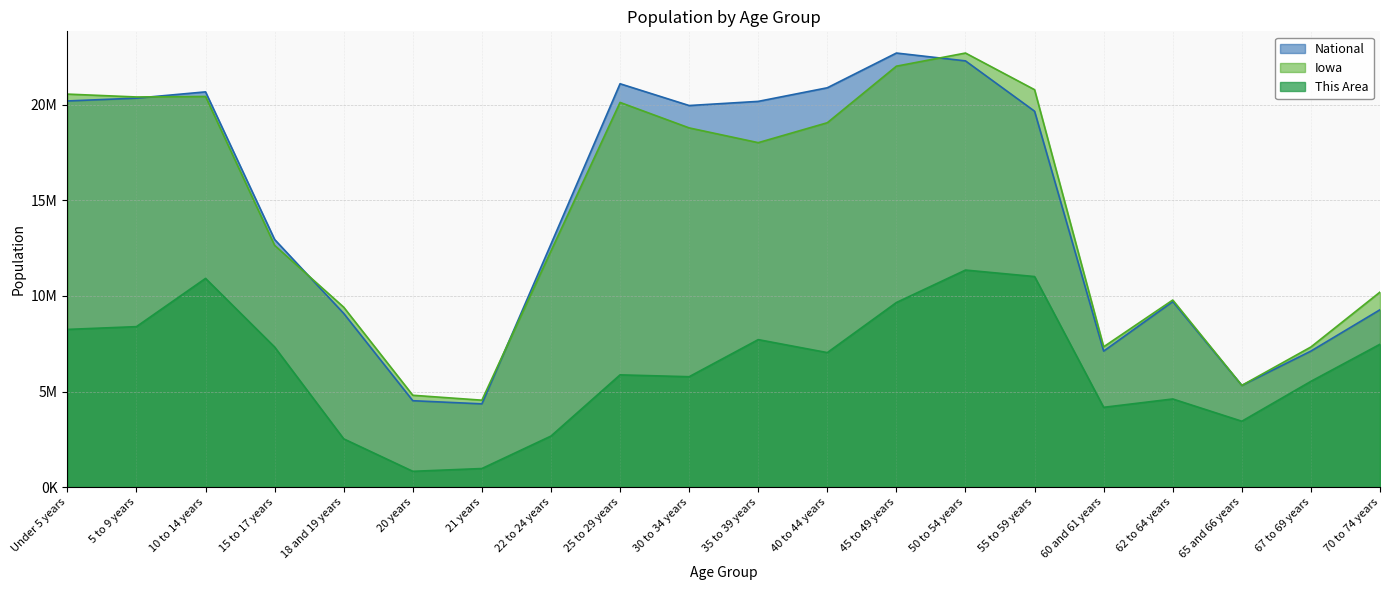

In Iowa, how many points are higher than both neighbors (excluding endpoints)?

4